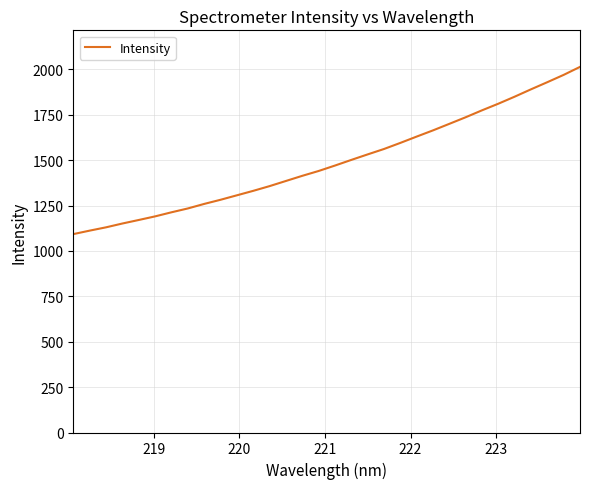

What is the greatest value displayed?

2014.0